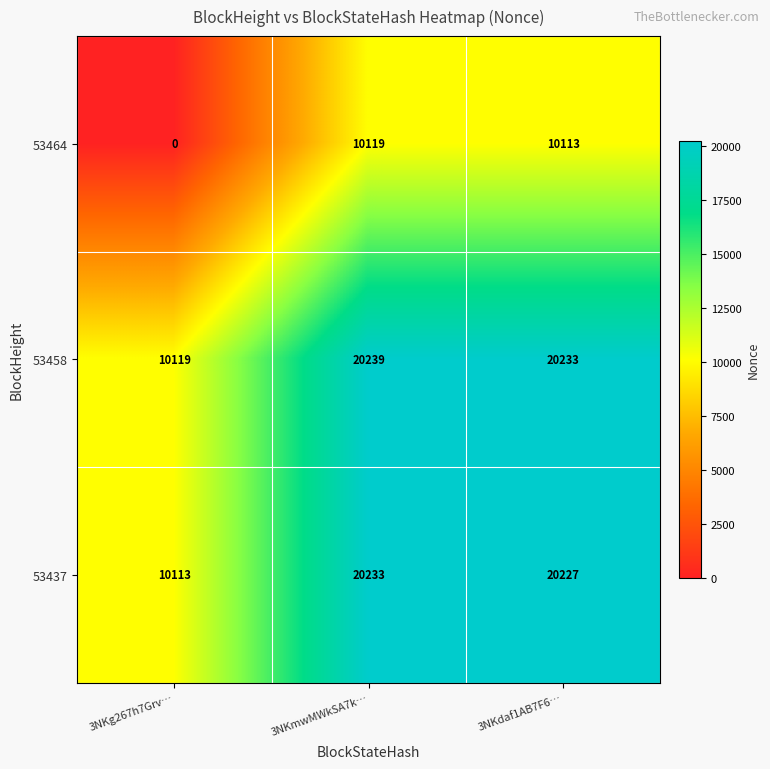

True or false: 53458 has a value of 13822 at 3NKg267h7Grv….

False